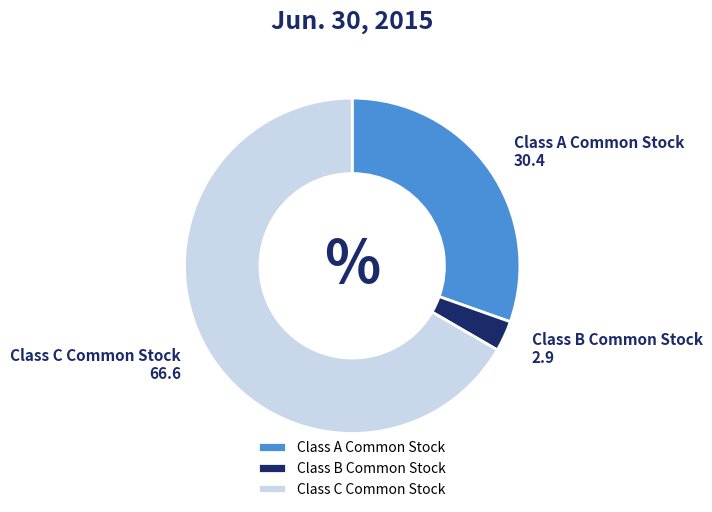

Rank the categories by value from highest to lowest.

Class C Common Stock, Class A Common Stock, Class B Common Stock